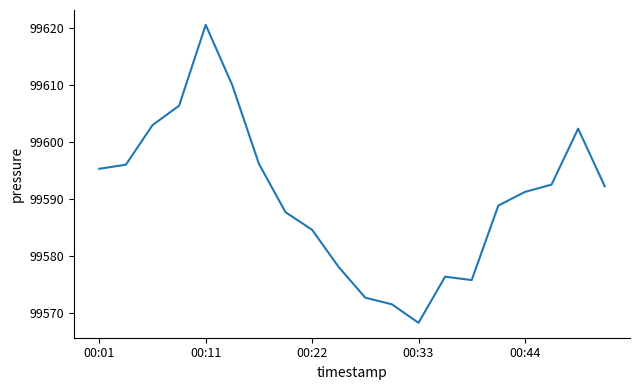

What is the maximum value shown in the chart?

99620.6